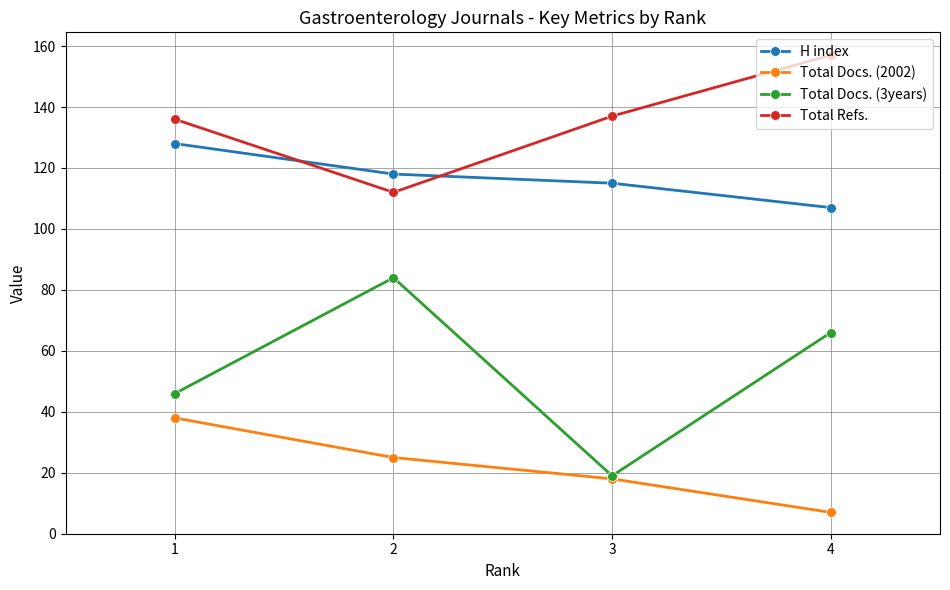

List the labels in order of Total Docs. (2002) value, largest first.

1, 2, 3, 4